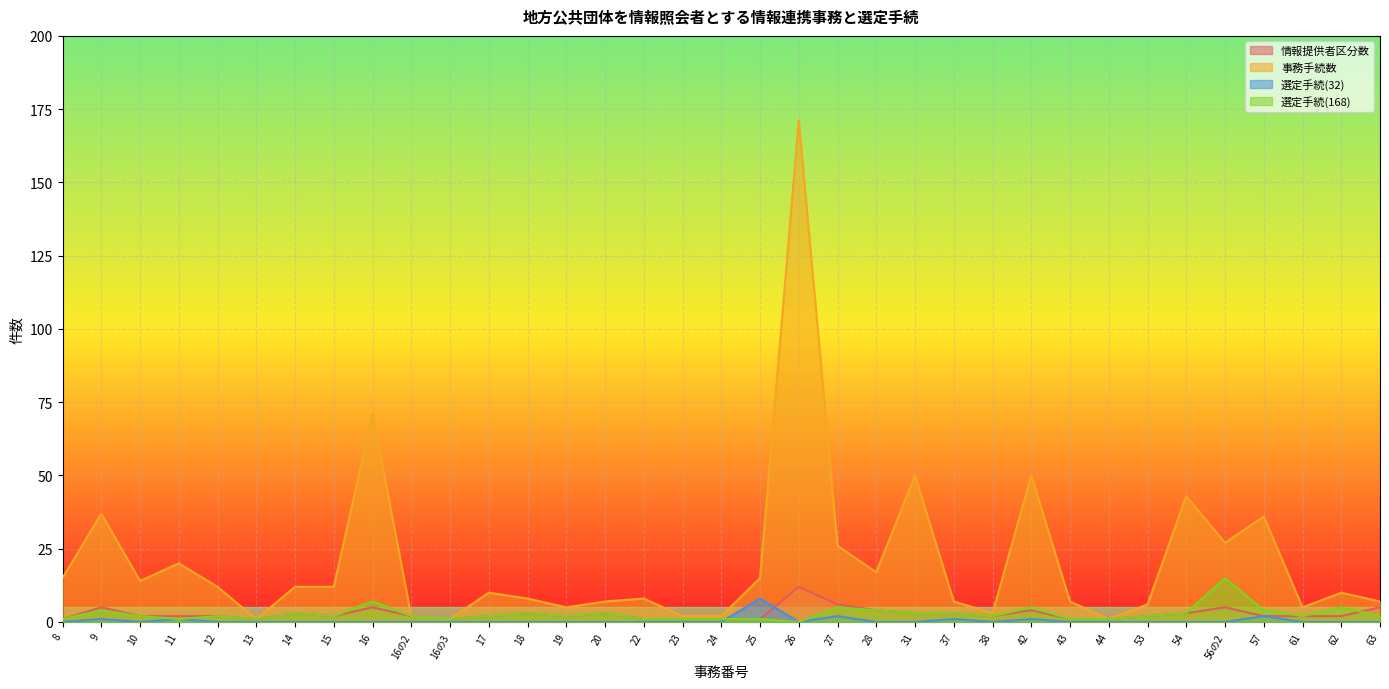

Reading left to right, transcribe all the data shown in this chart.

情報提供者区分数: 1	5	2	2	2	1	3	2	5	2	1	2	3	2	3	1	1	1	1	12	6	4	3	3	2	4	1	1	2	3	5	2	2	2	5
事務手続数: 15	37	14	20	12	1	12	12	71	2	1	10	8	5	7	8	2	2	15	171	26	17	50	7	3	50	7	1	6	43	27	36	5	10	7
選定手続(32): 0	1	0	1	0	0	0	0	0	0	0	0	0	0	0	0	0	0	8	0	2	0	0	1	0	1	0	0	0	0	0	2	0	0	0
選定手続(168): 1	4	2	1	2	1	3	2	7	2	1	2	3	2	3	1	1	1	1	0	5	4	3	3	2	5	1	1	2	3	15	4	2	5	2